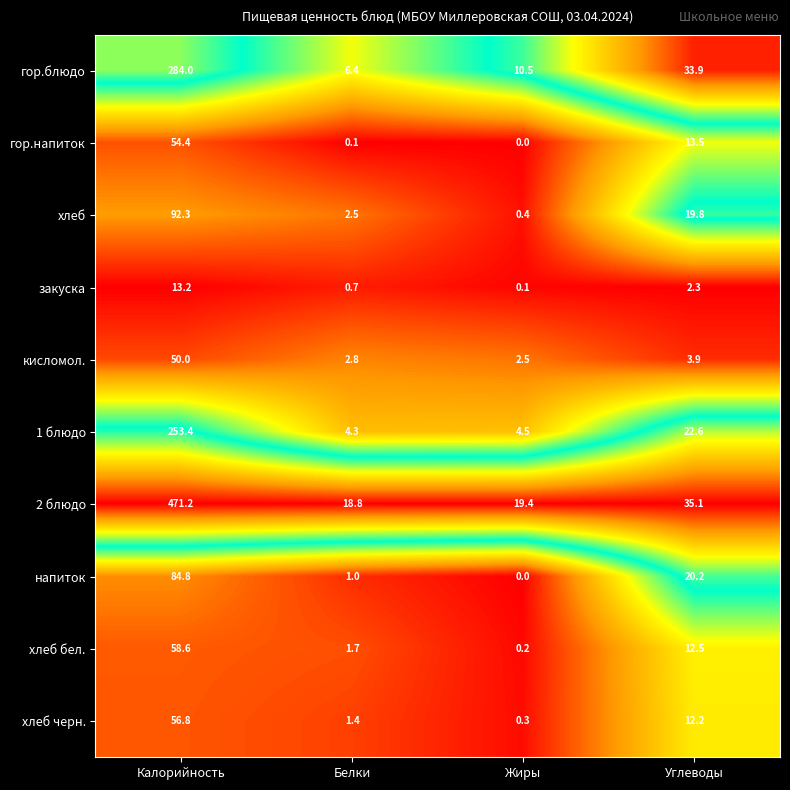

What is the spread (max minus min) of values at Углеводы?

32.8